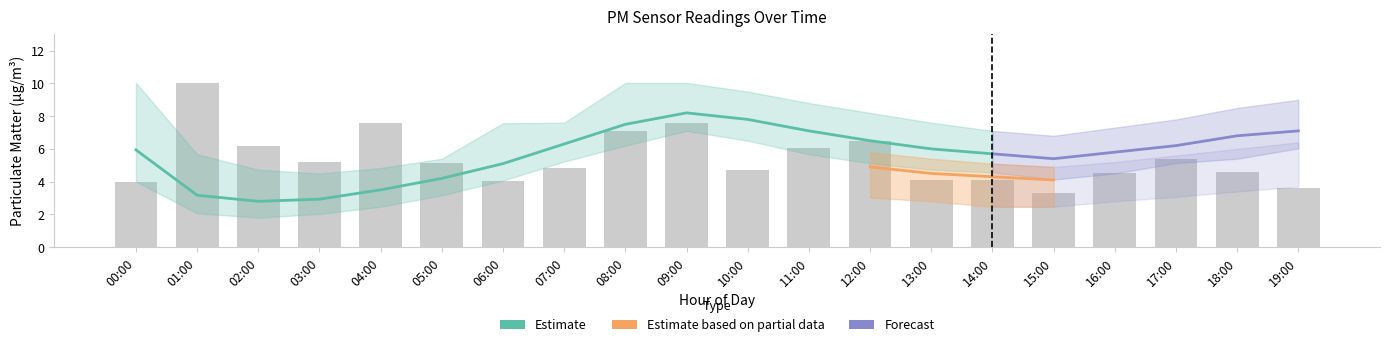

The value of P1_upper at 10:00 is 3.8. True or false?

False